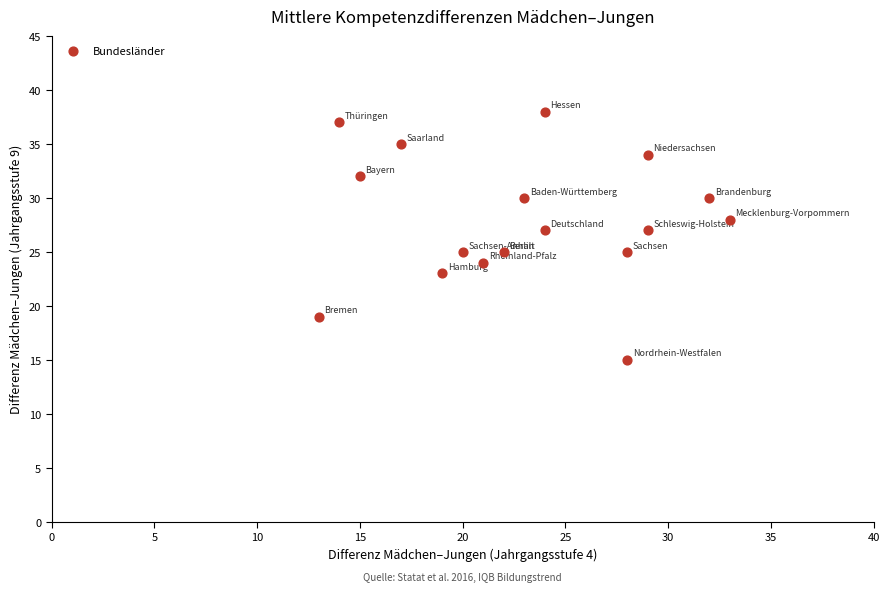

What is the range of Y values (max minus min)?

23